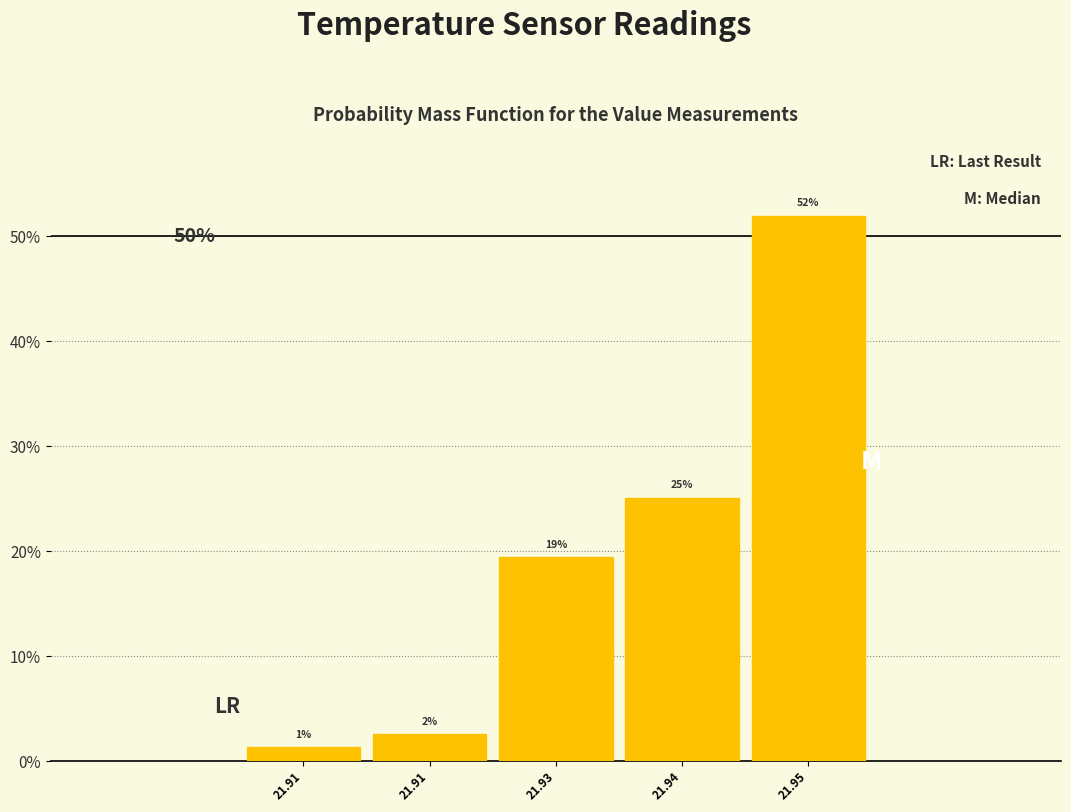

Are the bars horizontal?

No